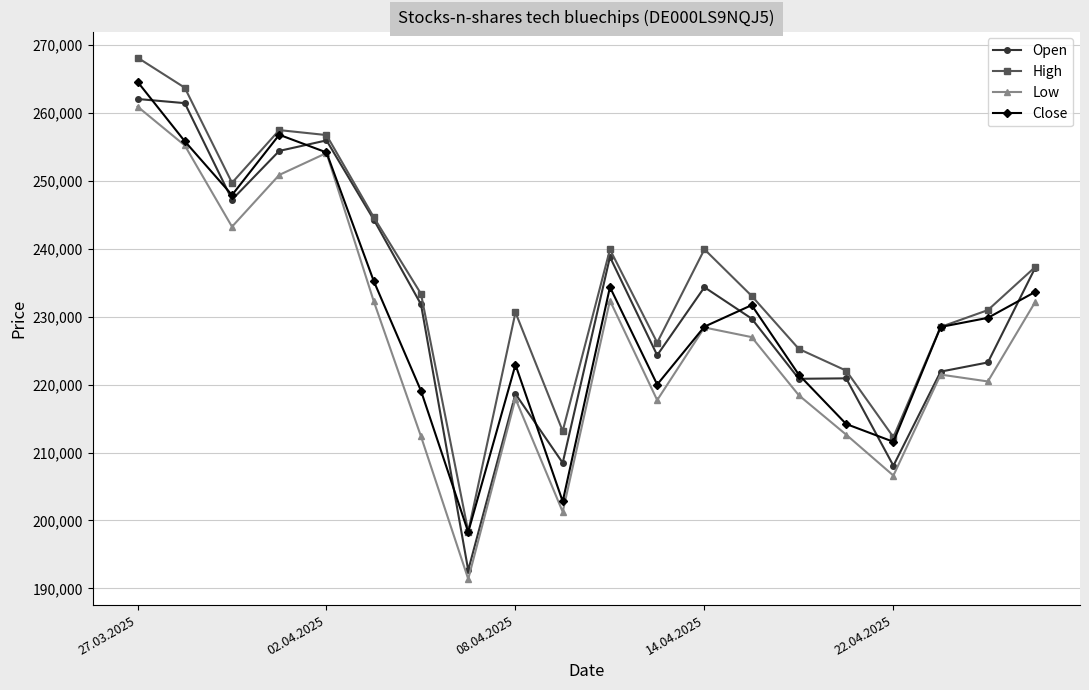

How many data points in Close are less than 229833?

10